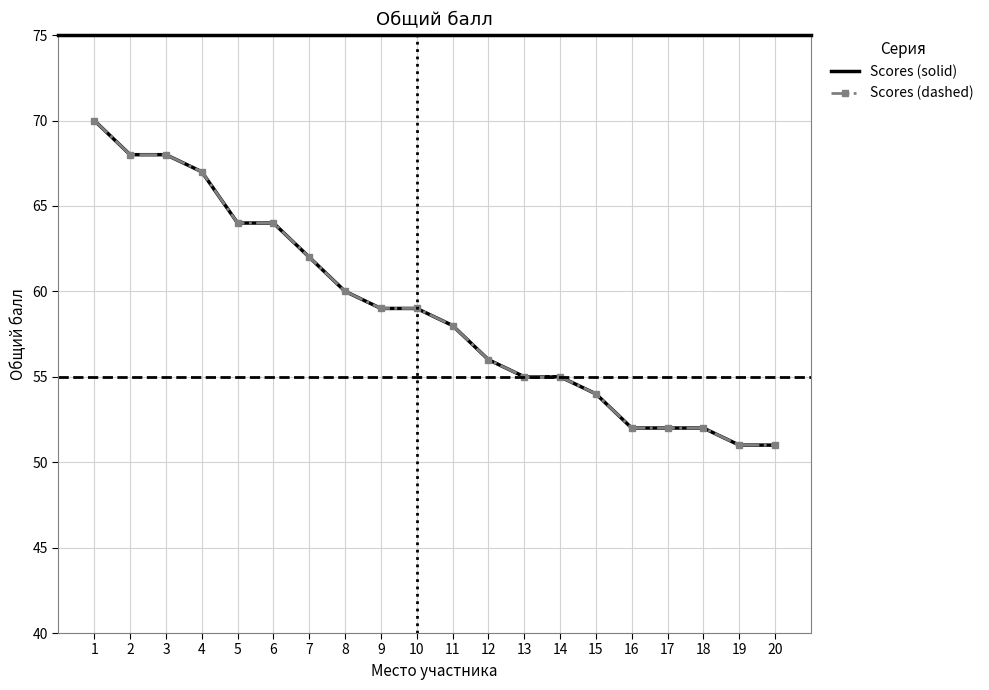

Which category has the lowest value in the Scores (solid) series?

19